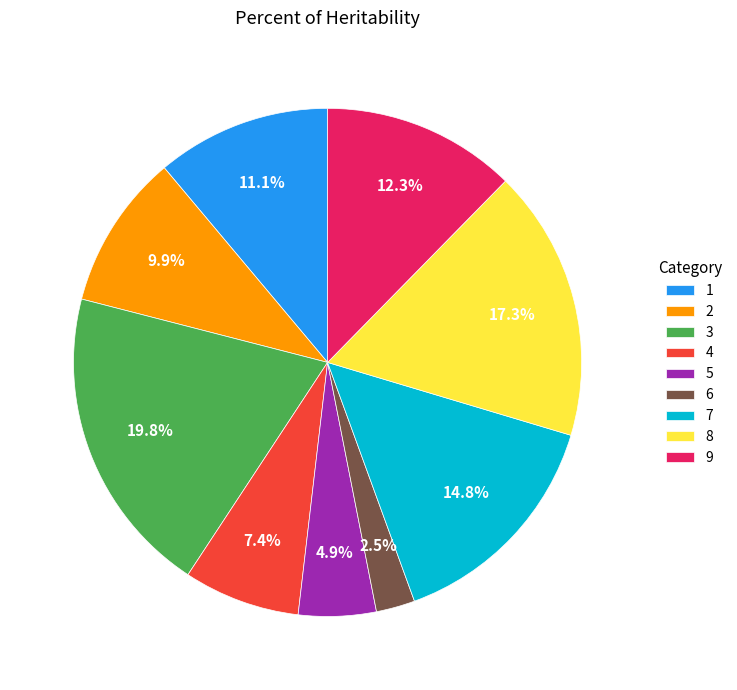

What percentage is the 1 slice, to the nearest percent?

11%